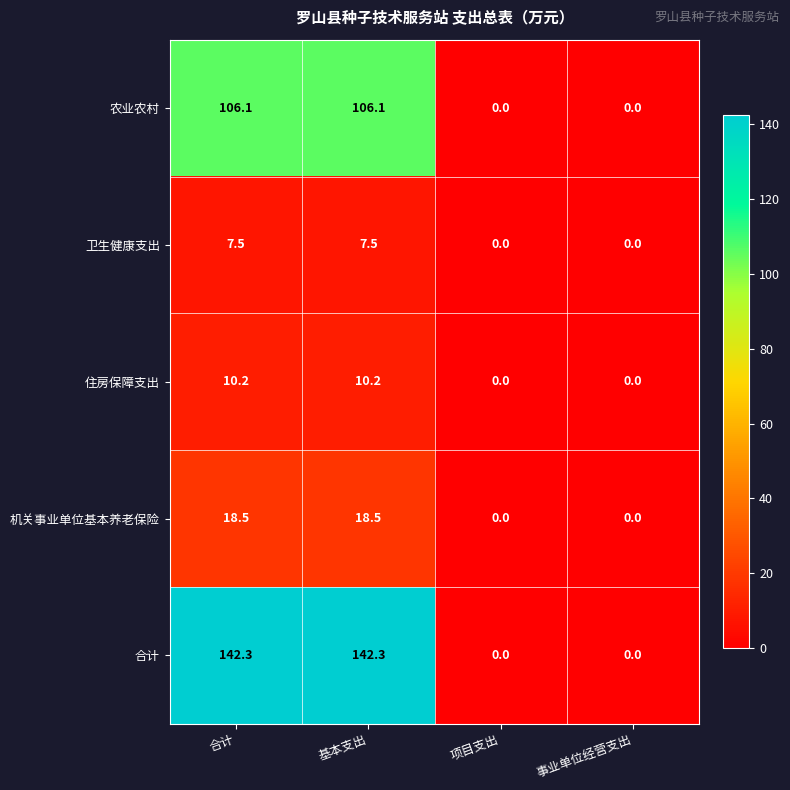

Between 基本支出 and 项目支出, which series saw the biggest shift?

合计